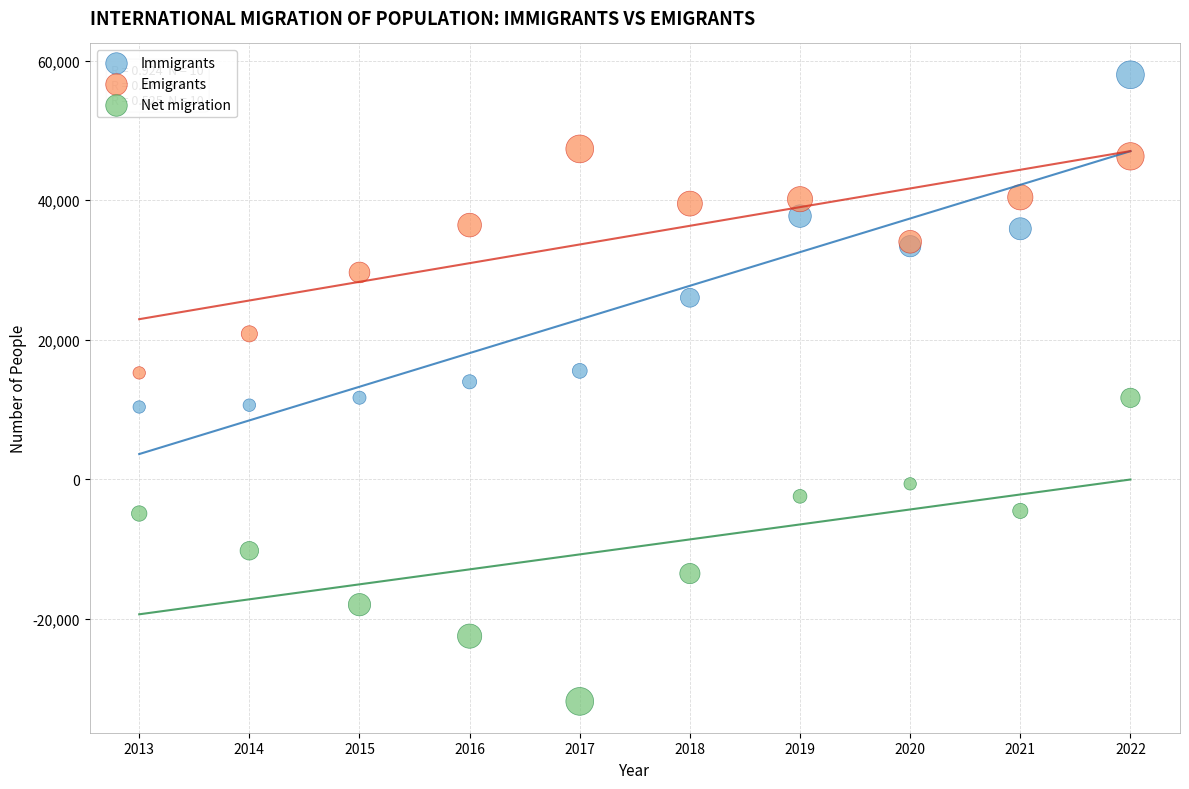

Which series reaches the minimum Y coordinate?

Net migration